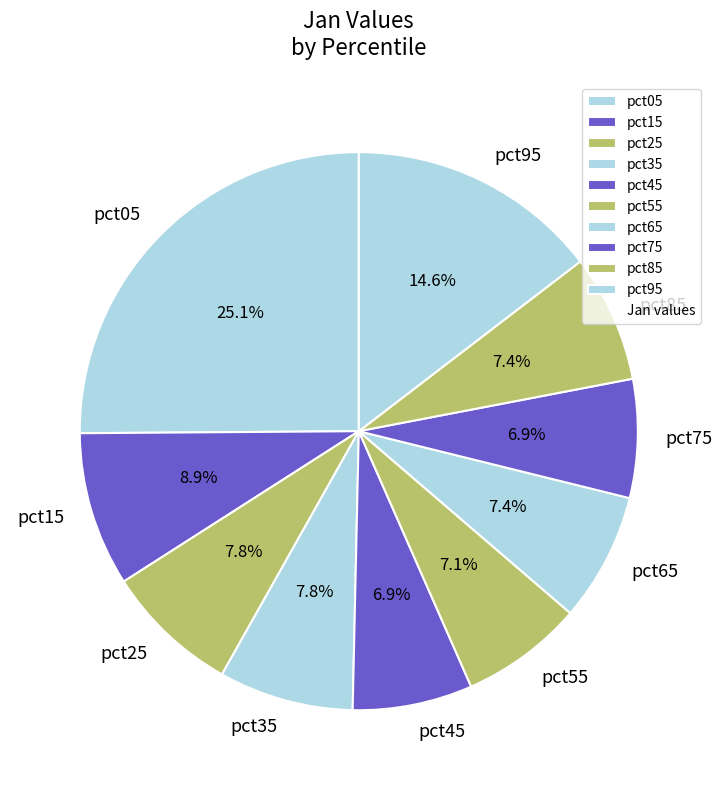

Count the number of slices in the pie.

10